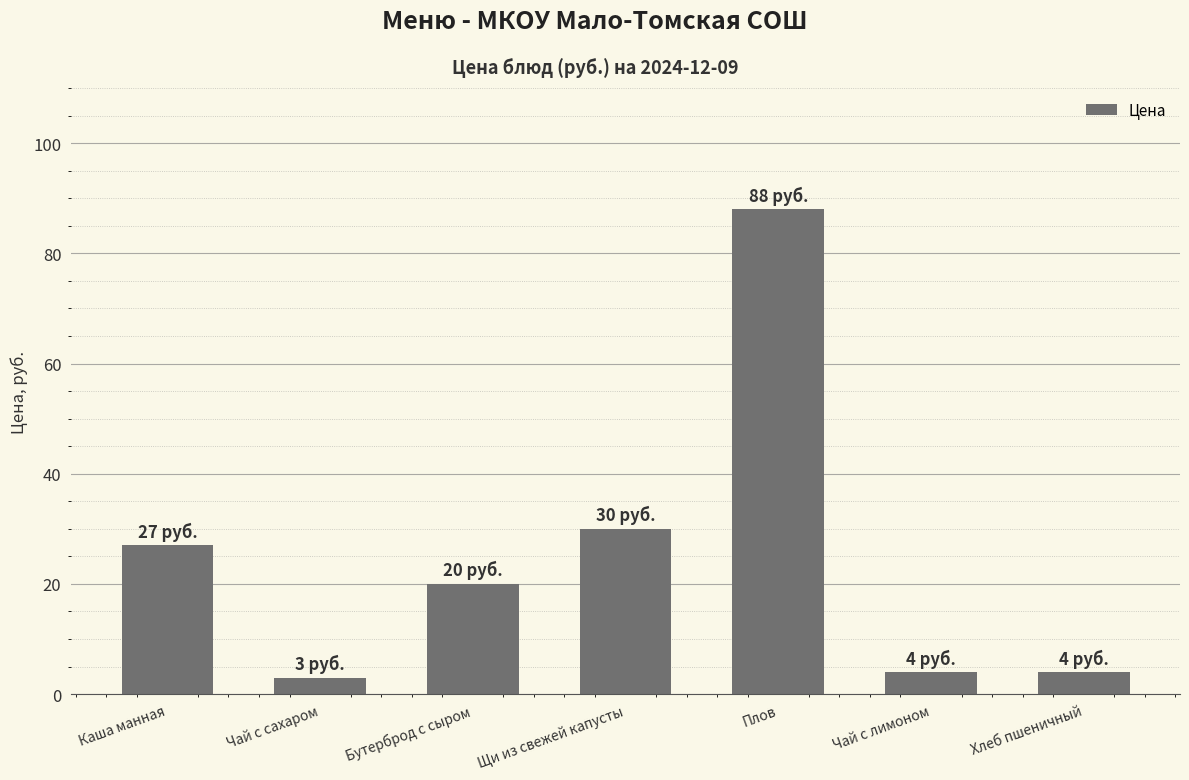

What is the value of the 2nd bar from the left?

3